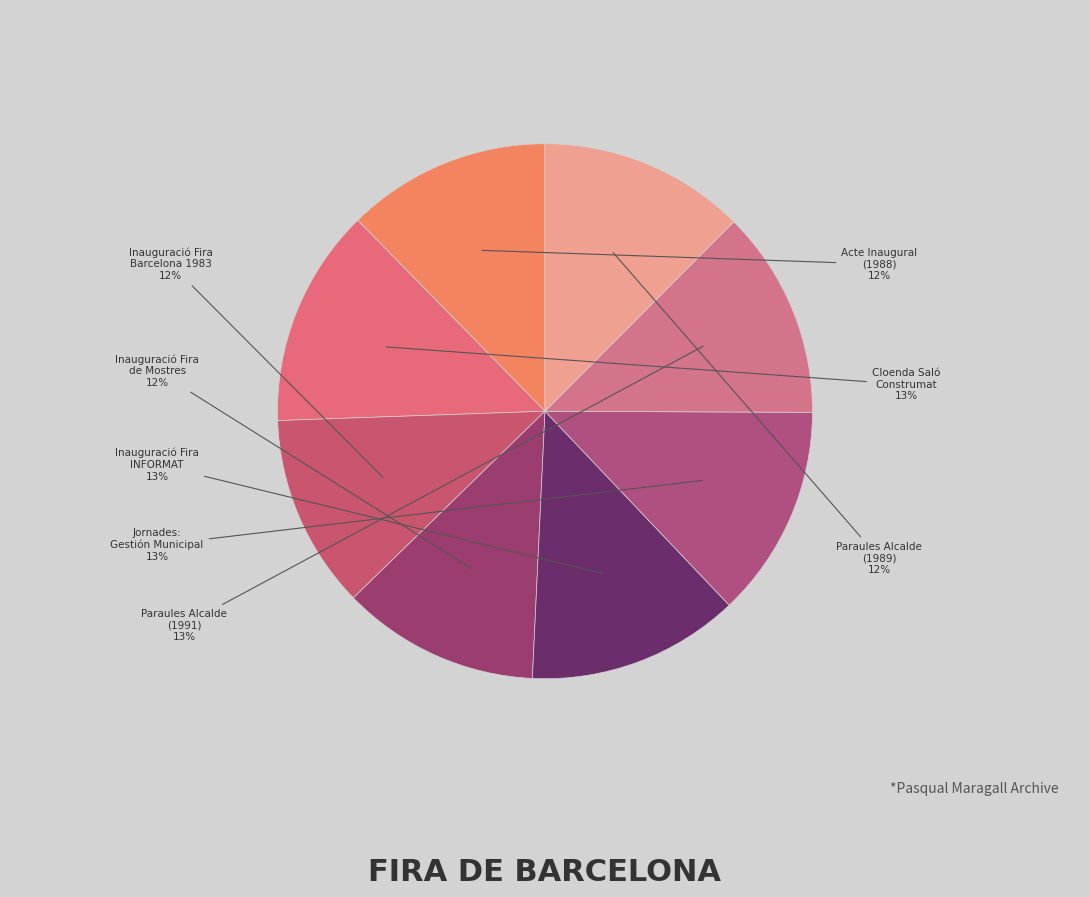

Is Inauguració Fira Barcelona 1983 the majority of the pie?

No